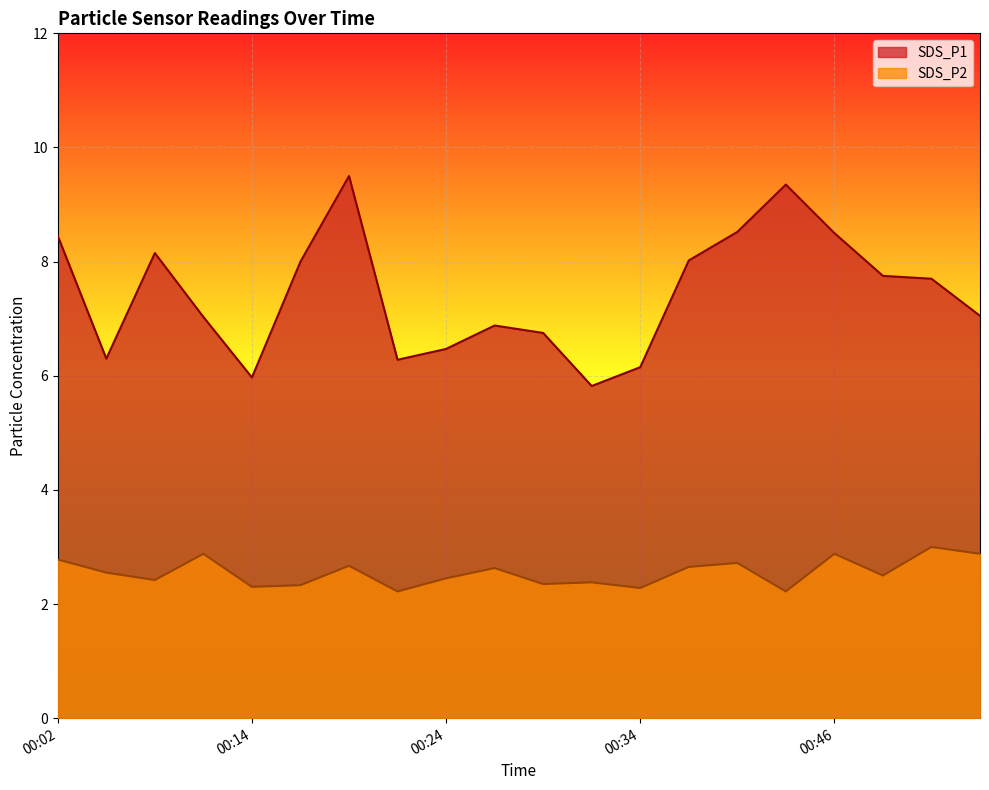

How many categories are shown in the chart?

20